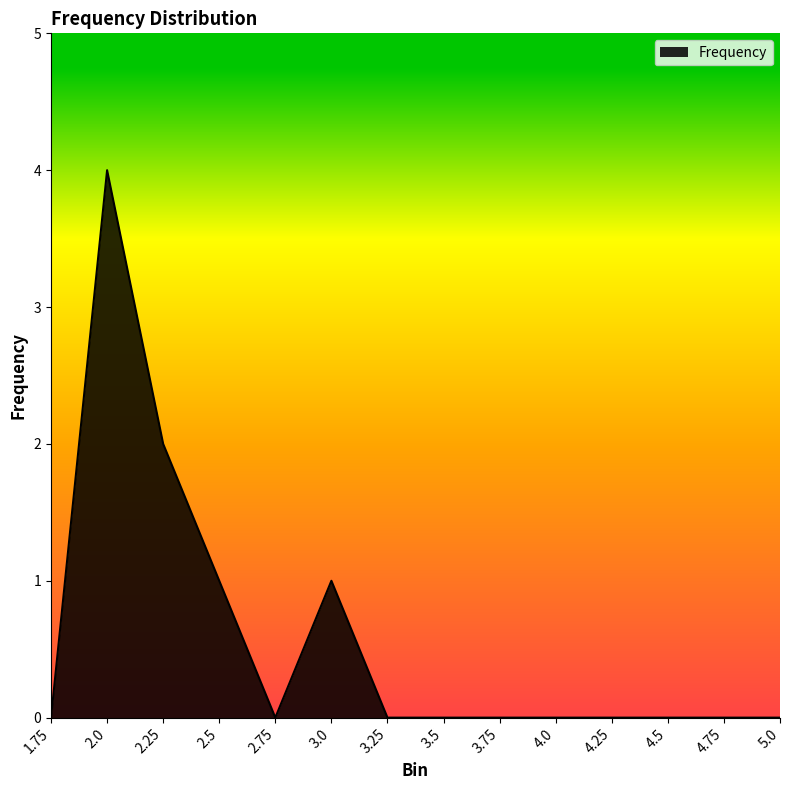

What position from the right is 5.0?

1